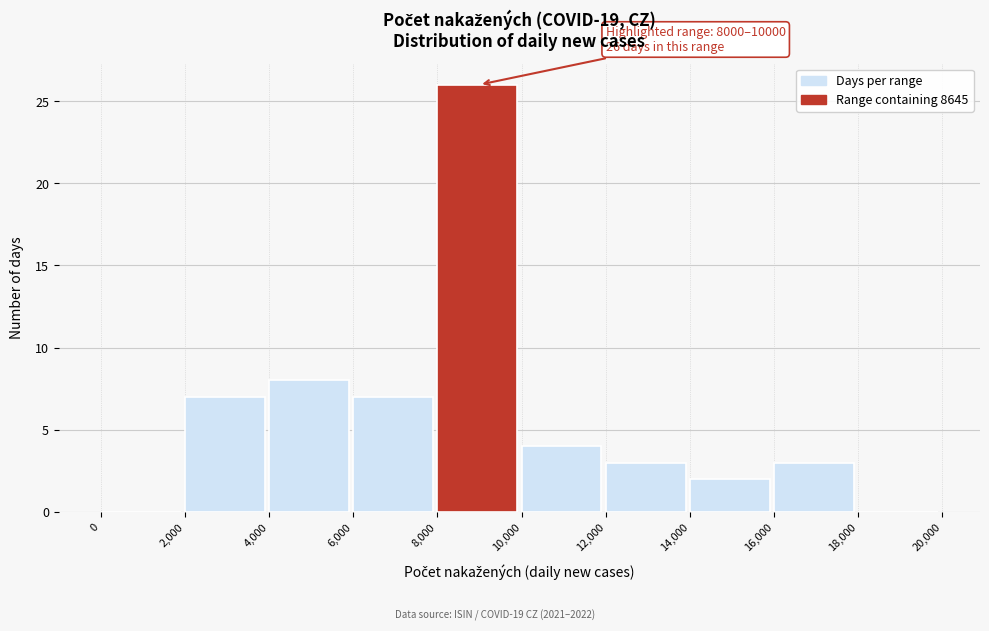

Over which range of the x-axis is the bar tallest?

8,000 to 10,000